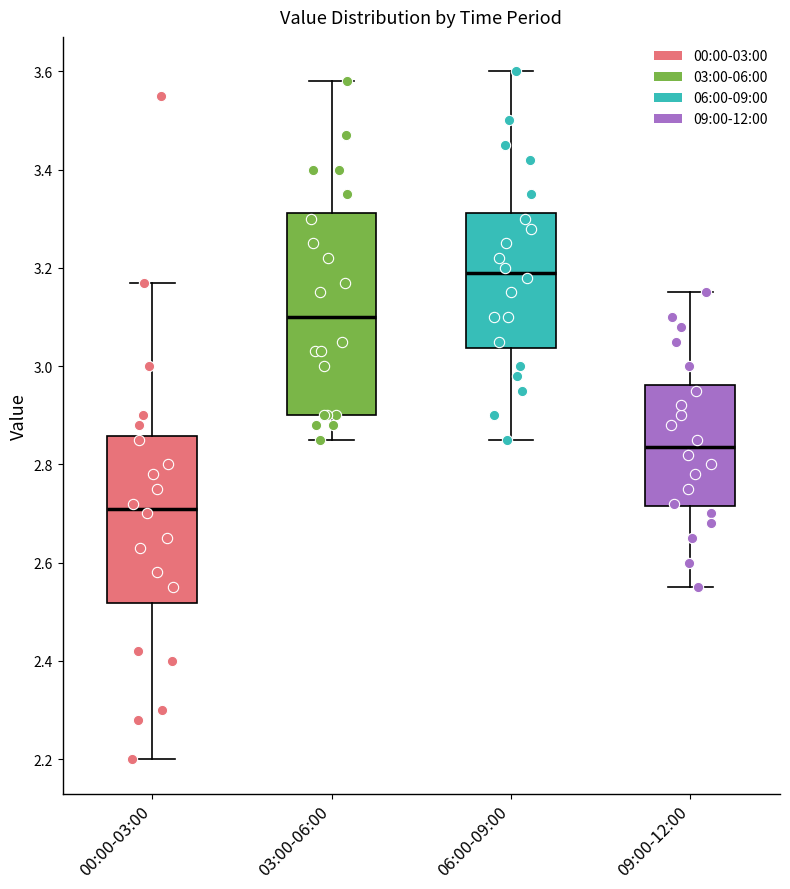

Where does the median line of the box for 03:00-06:00 sit on the y-axis? The values are not printed on the chart, so give them approximately, as read against the axis.

3.10